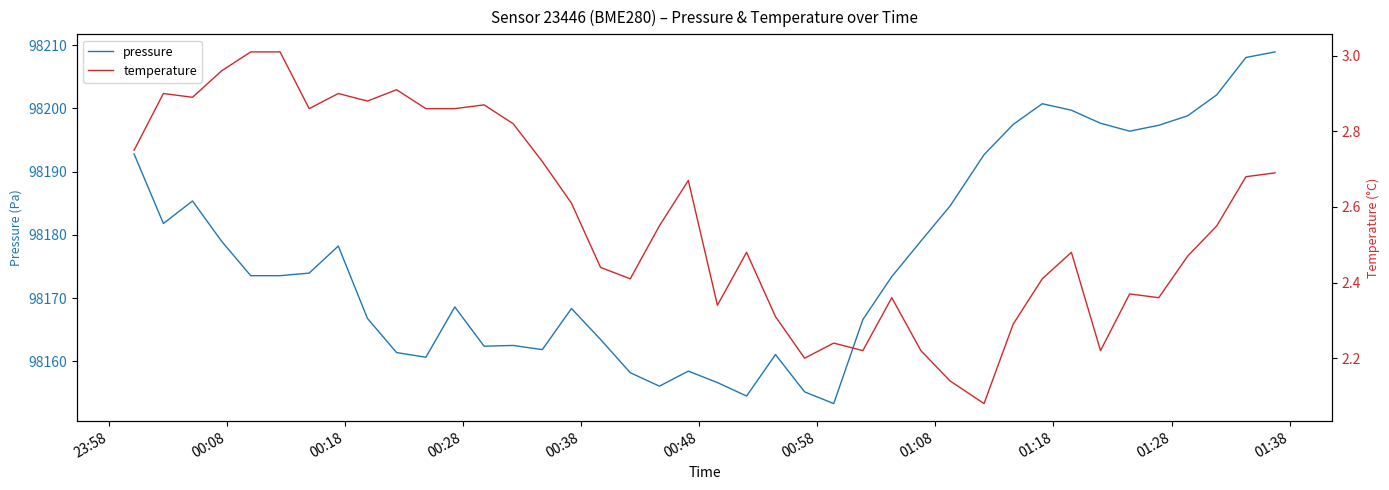

What are all the series names shown in the legend?

pressure, temperature